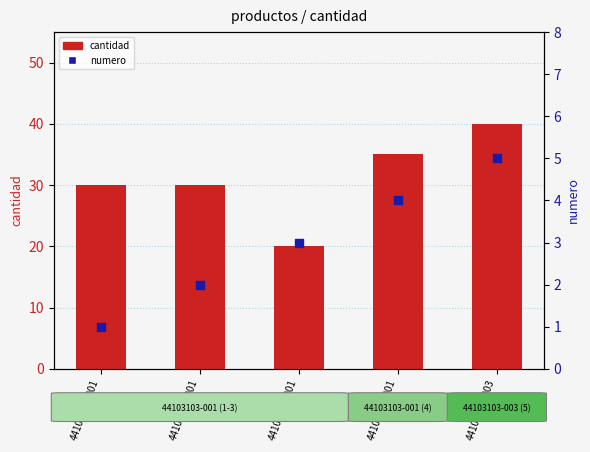

What are all the series names shown in the legend?

cantidad, numero